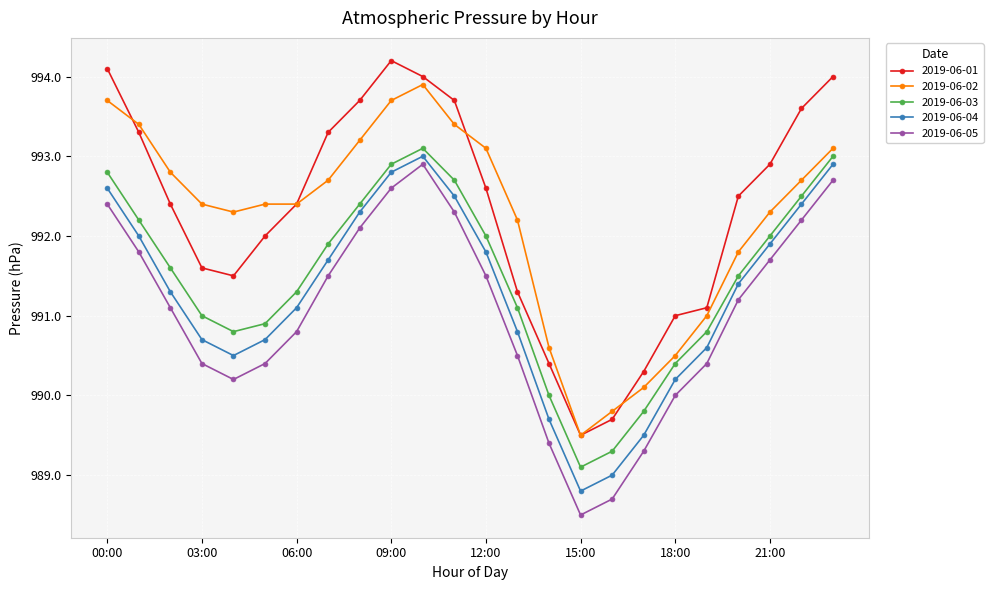

What is the minimum value for 2019-06-03?

989.1